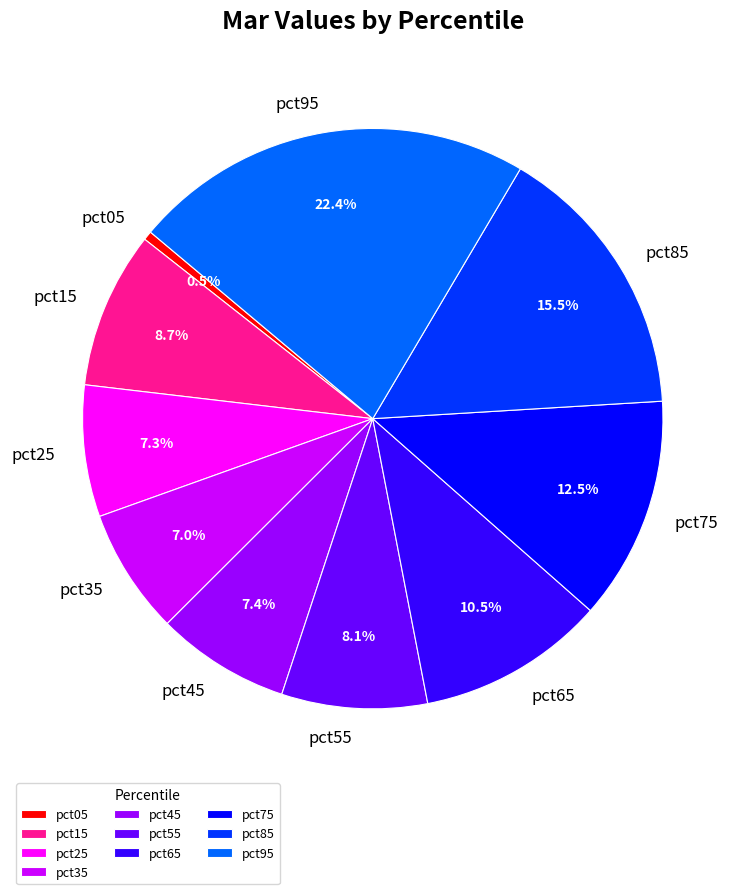

How many segments does this pie chart have?

10